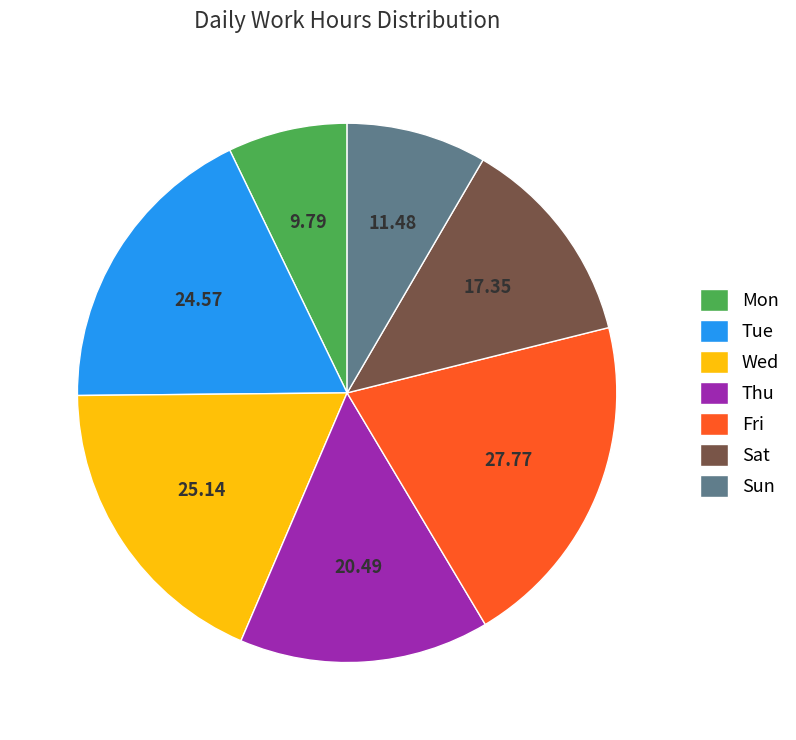

Is the sum of Fri and Thu greater than half?

No